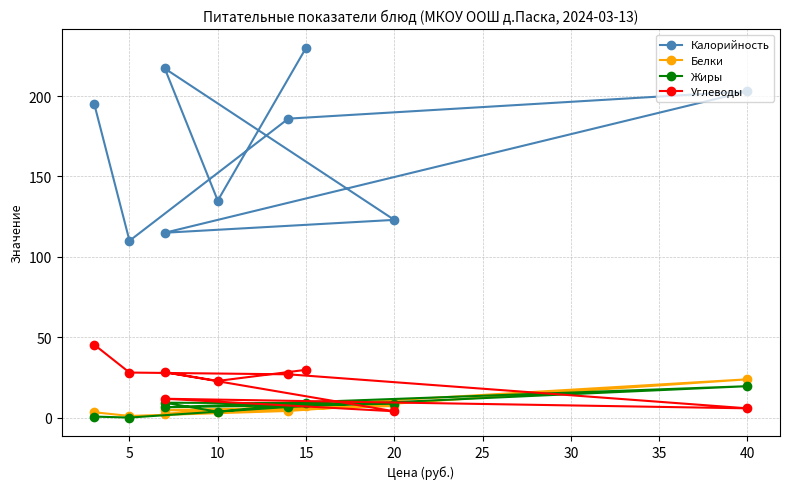

Reading left to right, what are all the values shown in this chart?

Калорийность: 230.0	135.0	217.2	123.0	115.0	203.0	186.0	110.0	195.3
Белки: 7.1	3.6	4.7	7.2	2.4	23.8	4.1	1.0	3.3
Жиры: 9.2	3.6	9.2	8.6	6.4	19.5	6.6	0.0	0.6
Углеводы: 29.7	22.8	28.2	3.9	11.7	5.7	26.9	28.0	45.4